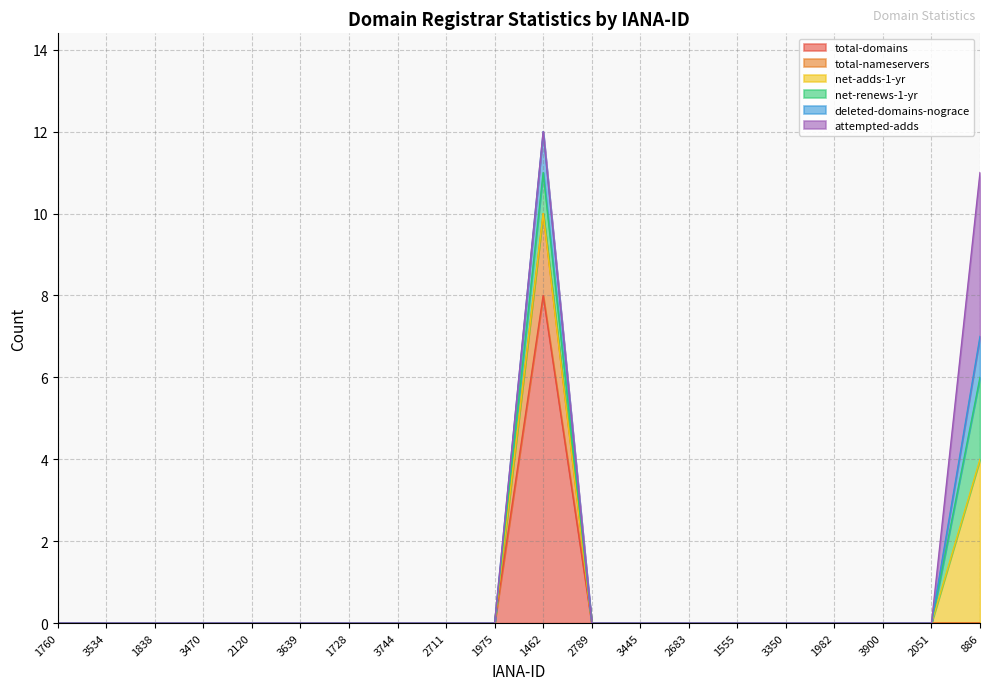

Does the chart display data point markers on the line(s)?

No